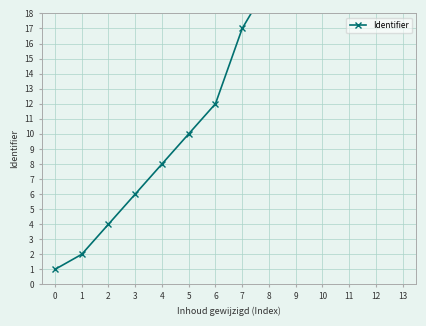

The chart shows a value of 7 at 9. True or false?

False